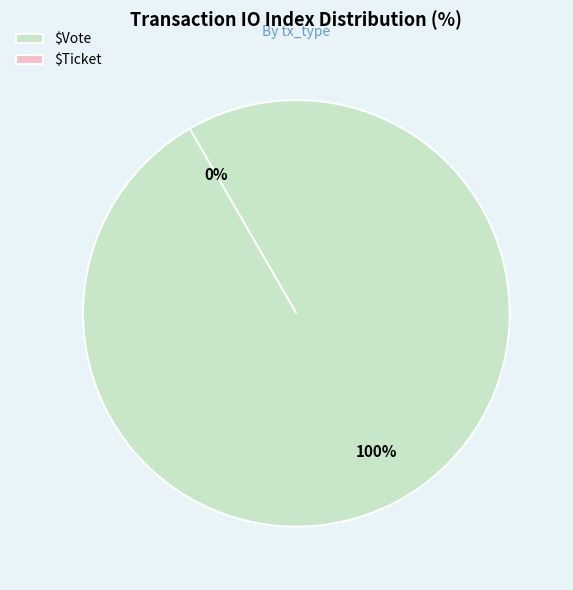

Is the sum of Ticket and Vote greater than half?

Yes